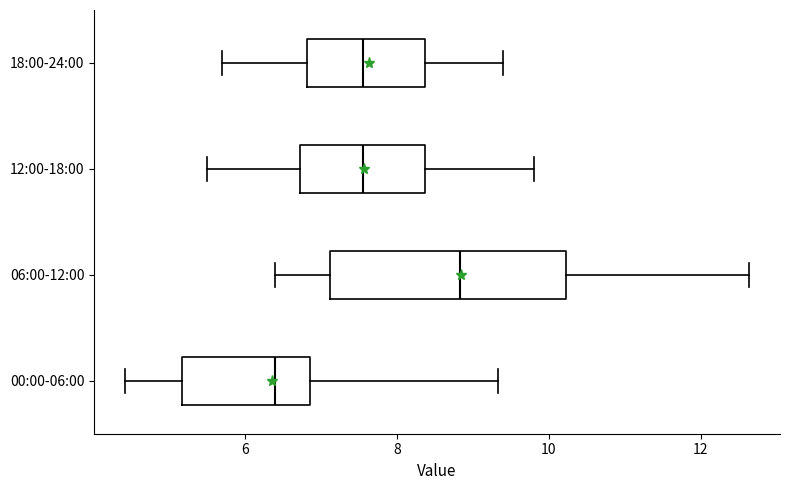

Which box is the widest, from its left edge to its right edge?

06:00-12:00